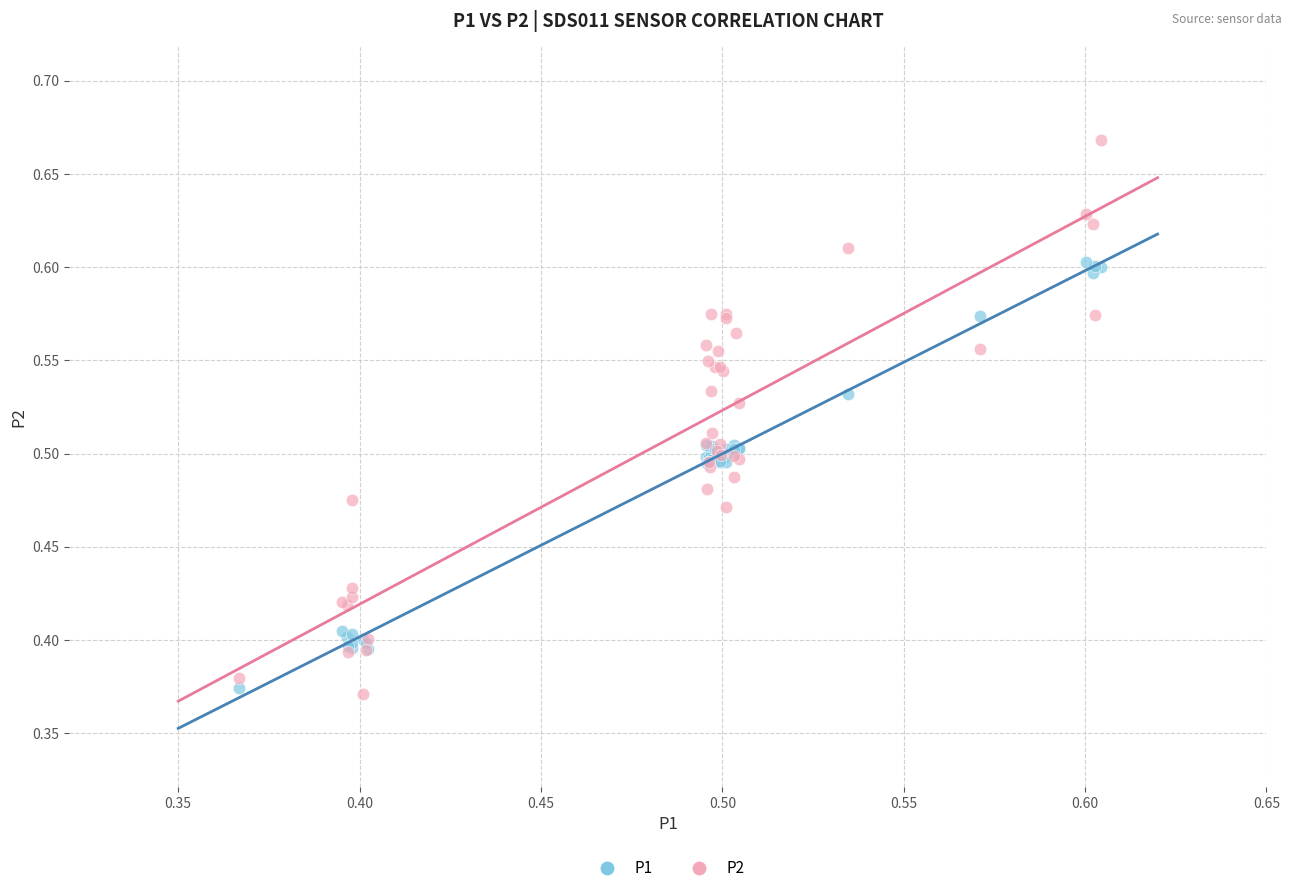

Which series has the widest spread of Y values?

P2